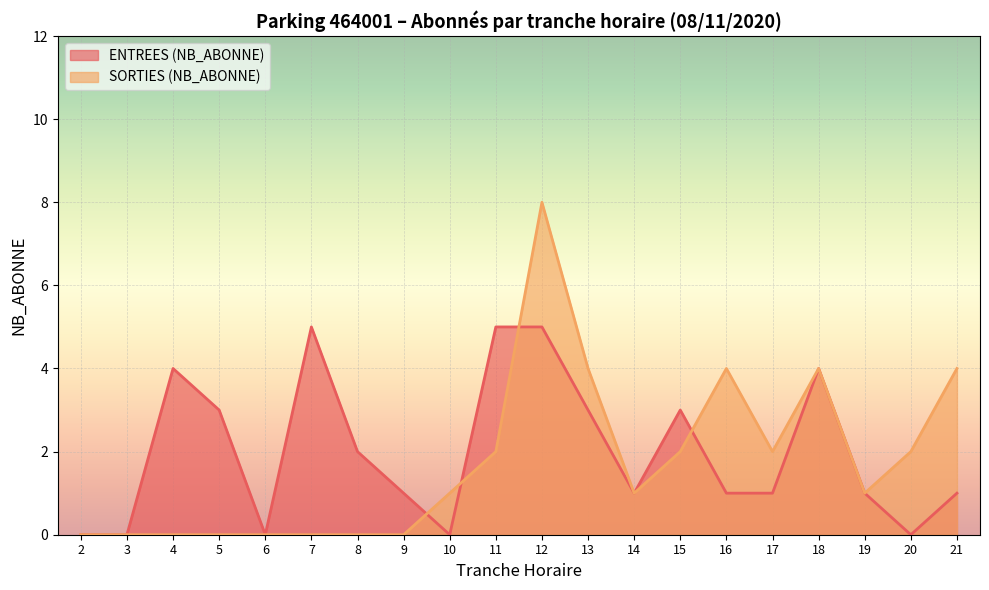

Reading right to left, transcribe all the data shown in this chart.

ENTREES (NB_ABONNE): 21=1	20=0	19=1	18=4	17=1	16=1	15=3	14=1	13=3	12=5	11=5	10=0	9=1	8=2	7=5	6=0	5=3	4=4	3=0	2=0
SORTIES (NB_ABONNE): 21=4	20=2	19=1	18=4	17=2	16=4	15=2	14=1	13=4	12=8	11=2	10=1	9=0	8=0	7=0	6=0	5=0	4=0	3=0	2=0